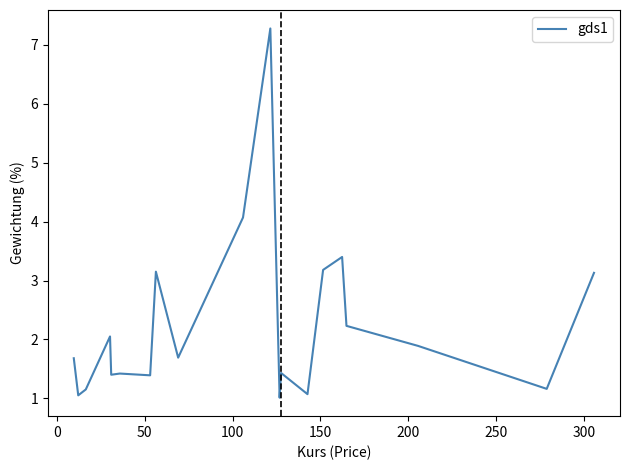

Does the chart have visible grid lines?

No